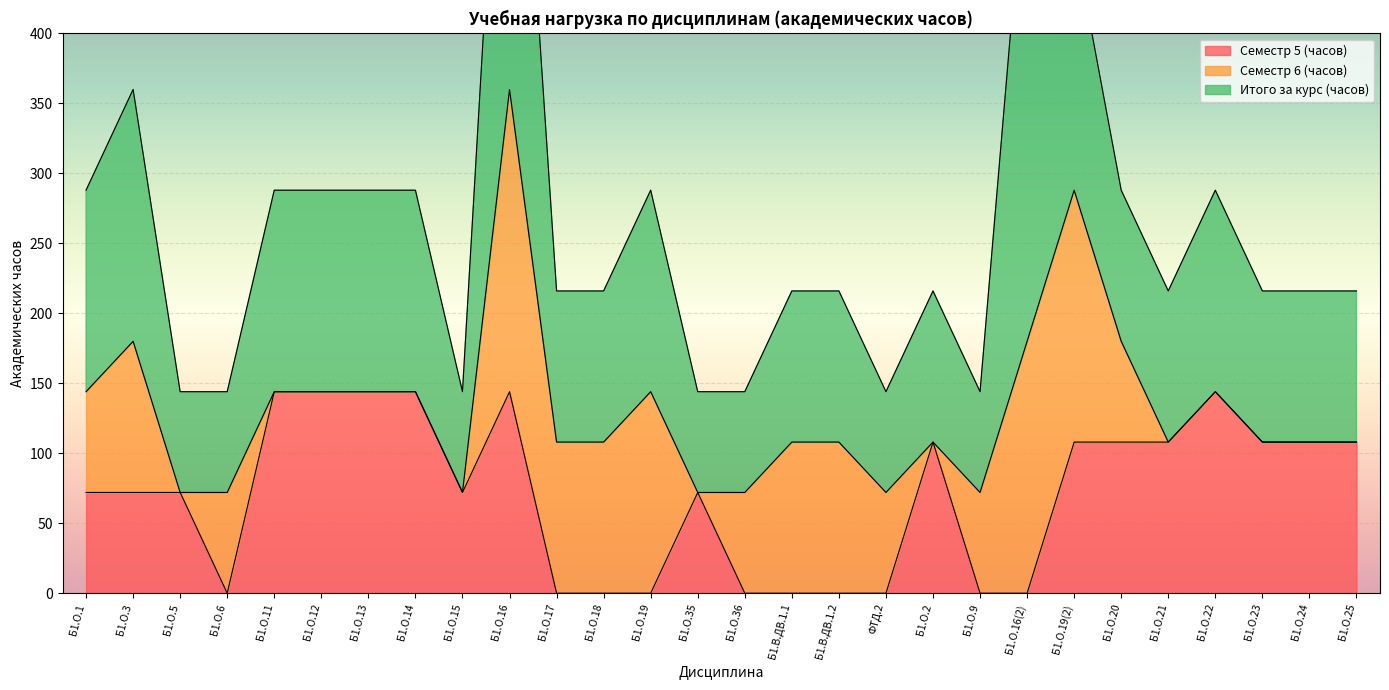

Which category has the lowest value in the Итого за курс (часов) series?

Б1.О.5